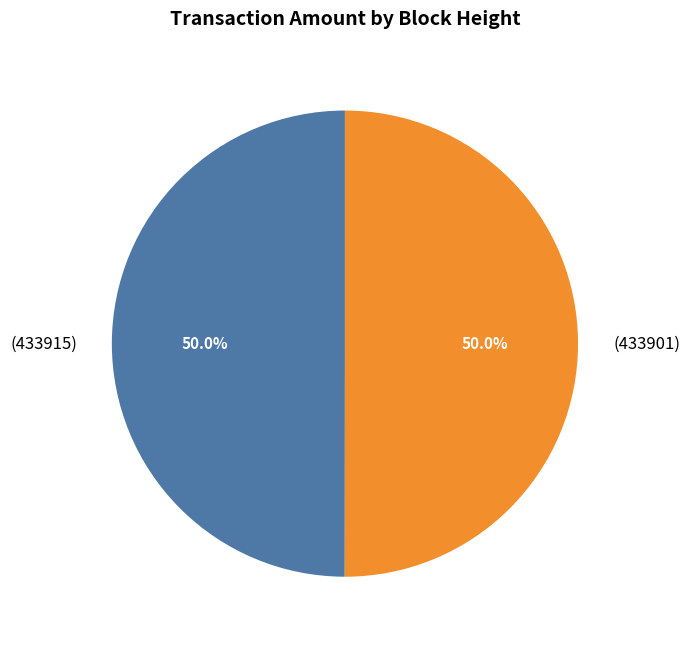

Which slice is the largest?

433901